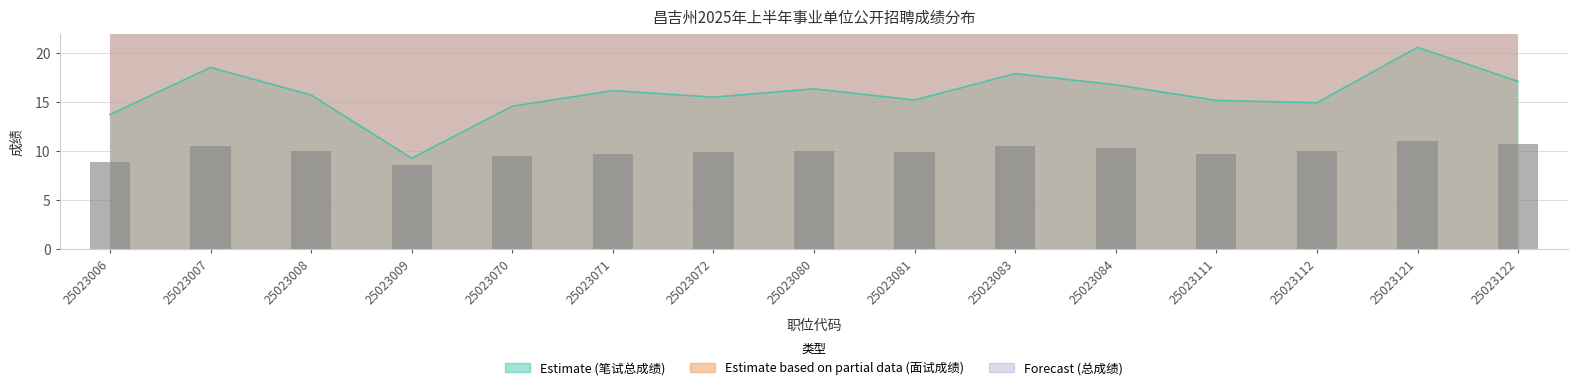

What is the total value across all series at 25023083?

165.5